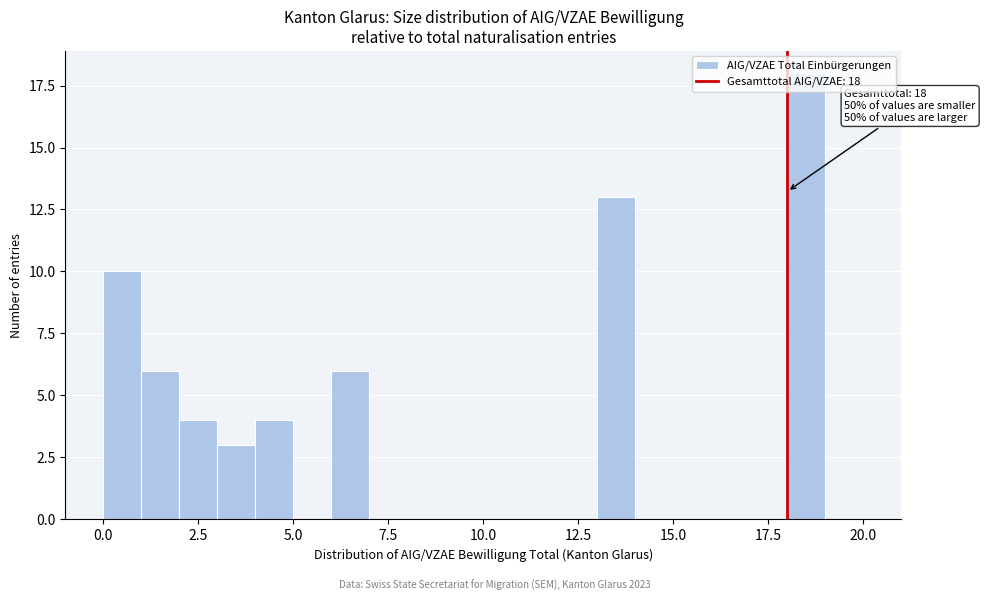

Read against the x-axis, roughly where is the centre of the tallest bar?

18.5